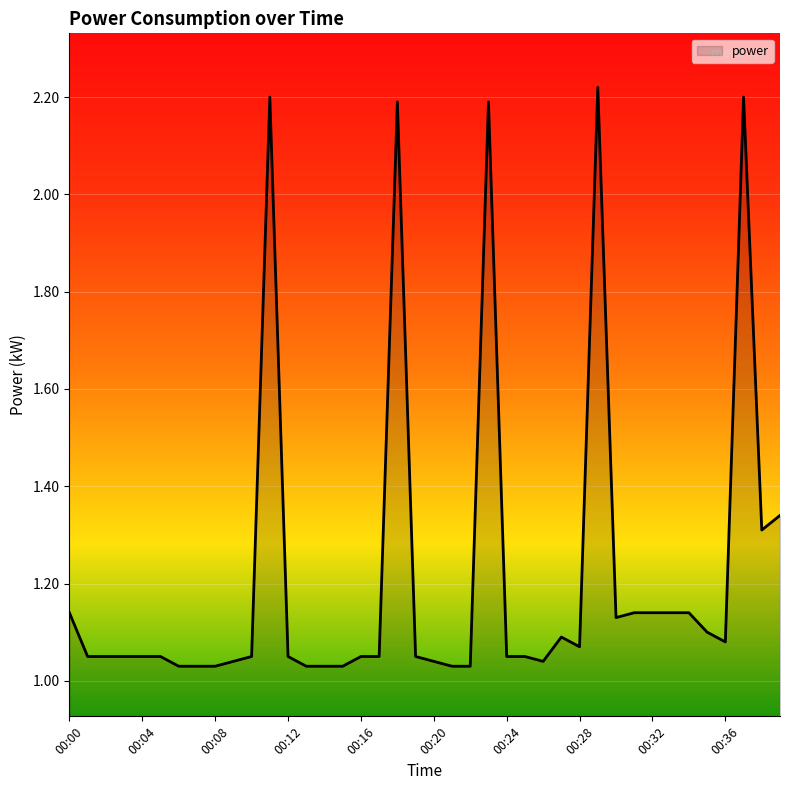

What is the average value?

1.2